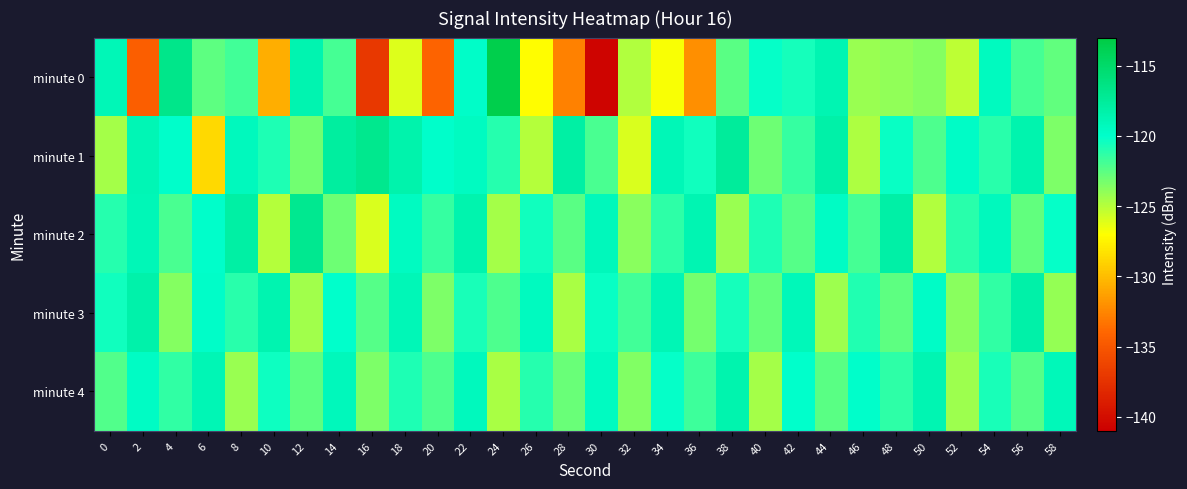

Reading left to right, transcribe all the data shown in this chart.

minute 0: 0=-119.0	2=-134.5	4=-116.7	6=-122.6	8=-121.8	10=-130.7	12=-118.6	14=-121.9	16=-137.2	18=-126.1	20=-134.2	22=-119.8	24=-113.5	26=-127.1	28=-132.7	30=-140.6	32=-124.9	34=-126.9	36=-132.1	38=-122.5	40=-120.1	42=-120.6	44=-118.7	46=-124.2	48=-124.0	50=-123.7	52=-125.2	54=-119.4	56=-121.9	58=-122.7
minute 1: 0=-124.6	2=-118.9	4=-119.9	6=-128.7	8=-119.2	10=-120.8	12=-123.1	14=-117.7	16=-116.9	18=-118.4	20=-120.0	22=-119.5	24=-121.0	26=-125.0	28=-118.0	30=-122.0	32=-126.0	34=-119.0	36=-120.5	38=-117.5	40=-123.0	42=-121.5	44=-118.2	46=-124.8	48=-120.3	50=-122.1	52=-119.7	54=-121.2	56=-118.5	58=-123.4
minute 2: 0=-121.0	2=-119.0	4=-122.0	6=-120.0	8=-118.0	10=-125.0	12=-117.0	14=-123.0	16=-126.0	18=-119.5	20=-121.5	22=-118.5	24=-124.5	26=-120.5	28=-122.5	30=-119.2	32=-123.8	34=-121.3	36=-118.7	38=-124.2	40=-120.8	42=-122.4	44=-119.6	46=-121.9	48=-118.1	50=-124.9	52=-121.1	54=-119.3	56=-122.7	58=-120.2
minute 3: 0=-120.5	2=-118.3	4=-123.7	6=-119.8	8=-121.2	10=-118.6	12=-124.4	14=-120.1	16=-122.3	18=-119.0	20=-123.5	22=-120.7	24=-122.1	26=-119.4	28=-124.6	30=-120.3	32=-121.8	34=-118.9	36=-123.2	38=-120.6	40=-122.8	42=-119.1	44=-124.3	46=-120.9	48=-122.6	50=-119.7	52=-123.8	54=-121.4	56=-118.2	58=-124.1
minute 4: 0=-122.2	2=-119.6	4=-121.4	6=-118.8	8=-124.2	10=-120.4	12=-122.6	14=-119.2	16=-123.4	18=-120.8	20=-122.1	22=-119.3	24=-124.7	26=-121.0	28=-122.9	30=-119.5	32=-123.6	34=-120.2	36=-121.7	38=-118.5	40=-124.5	42=-120.1	44=-122.5	46=-119.9	48=-121.3	50=-118.7	52=-124.3	54=-120.7	56=-122.3	58=-119.1